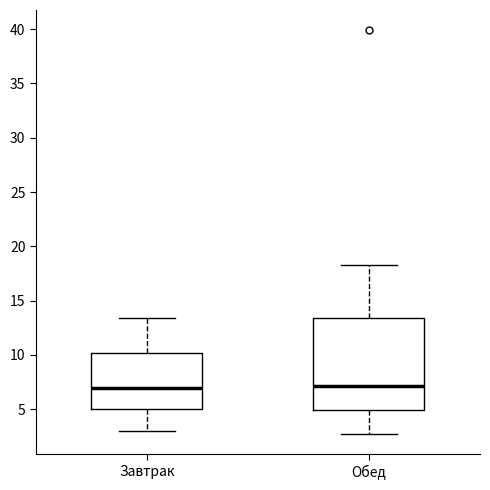

Reading left to right, transcribe this box plot: for each box, give where its median line is, the range the box spans, and where its two whiskers end, as read against the y-axis. The values are not printed on the chart, so give them approximately, as read against the axis.

Завтрак: median 7.0, box 5.0 to 10.0, whiskers 3.0 to 13.5
Обед: median 7.0, box 5.0 to 13.5, whiskers 2.5 to 18.5